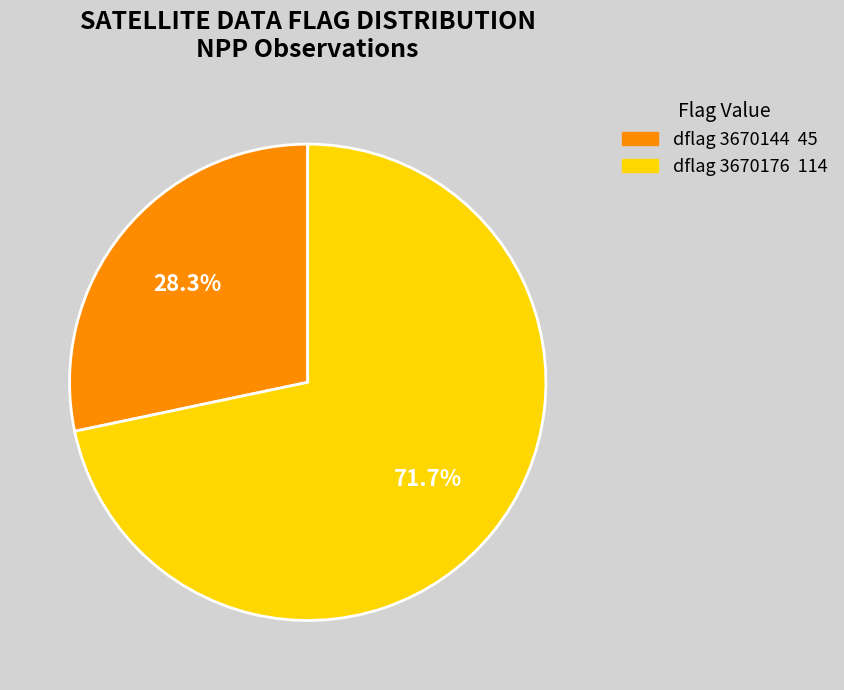

Is there any slice that represents more than half of the pie?

Yes